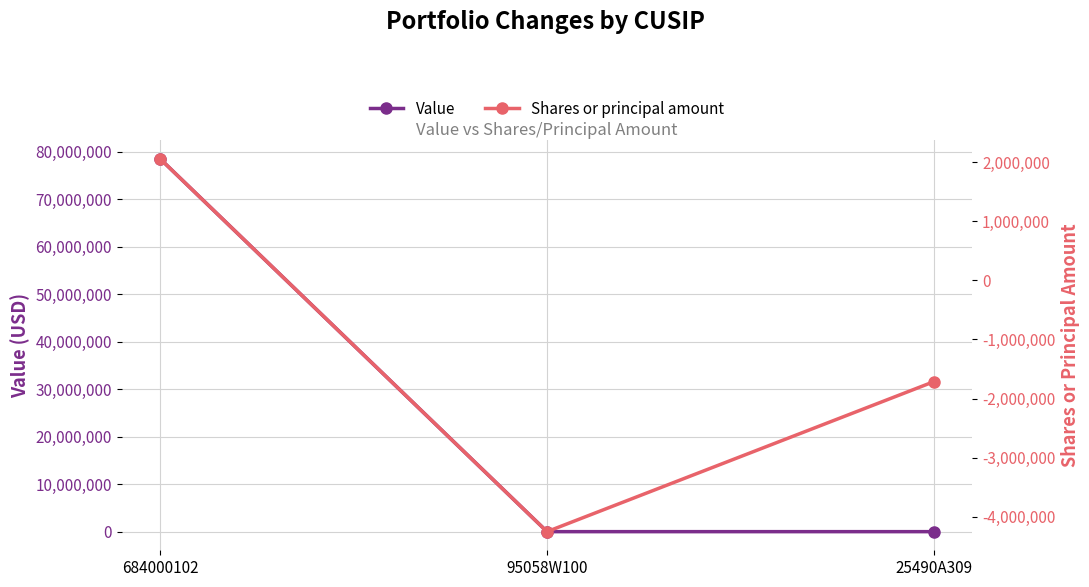

Which category has the lowest value in the Shares or principal amount series?

95058W100